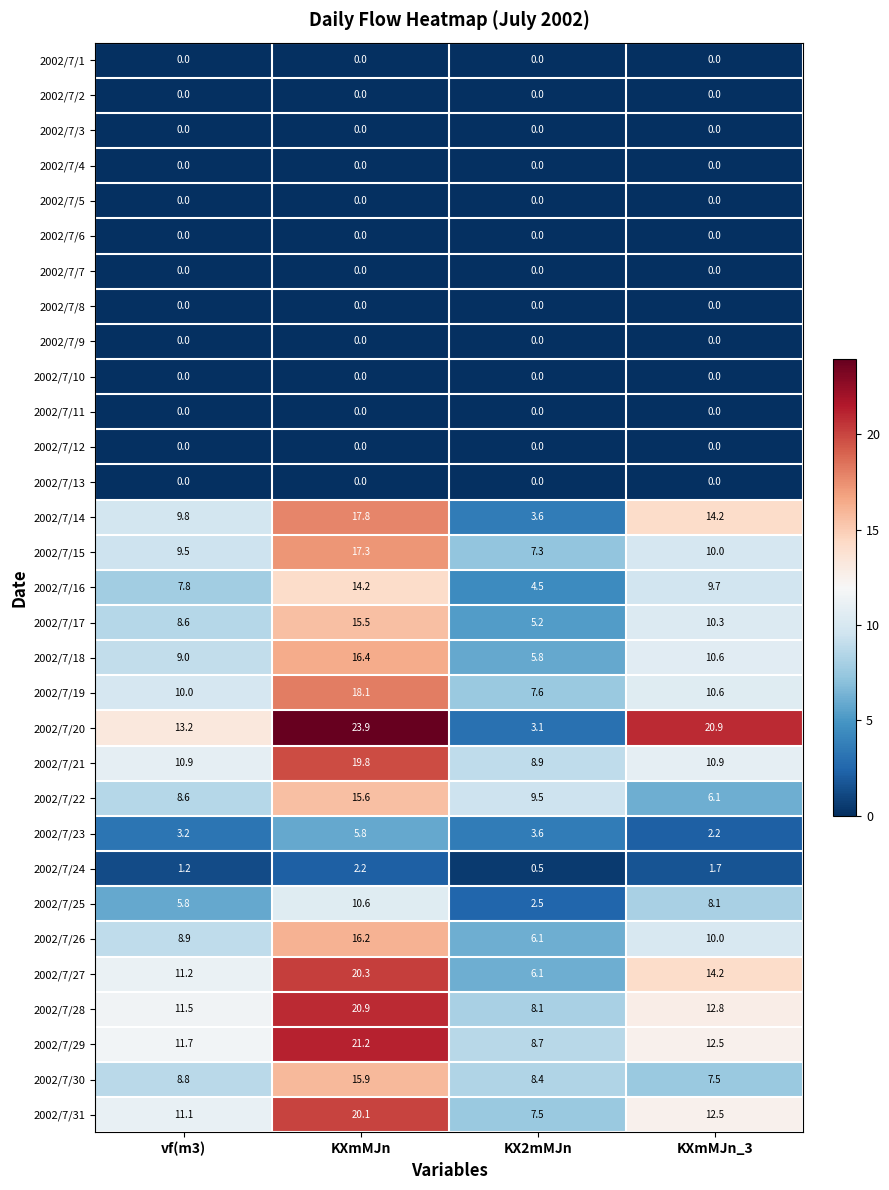

What is the difference between the highest and lowest values at KXmMJn?

23.9